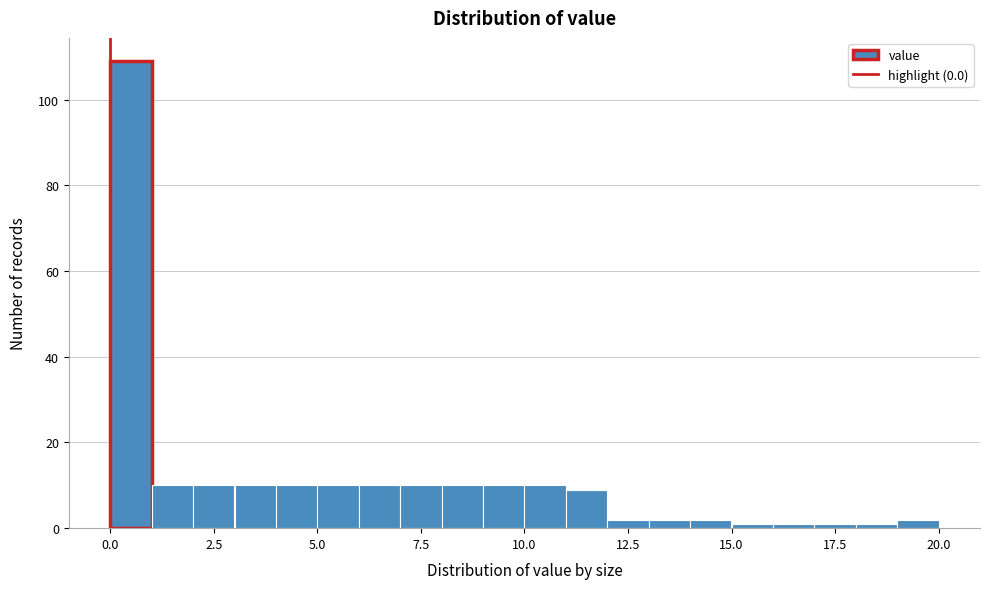

Read against the x-axis, roughly where is the centre of the tallest bar?

0.5